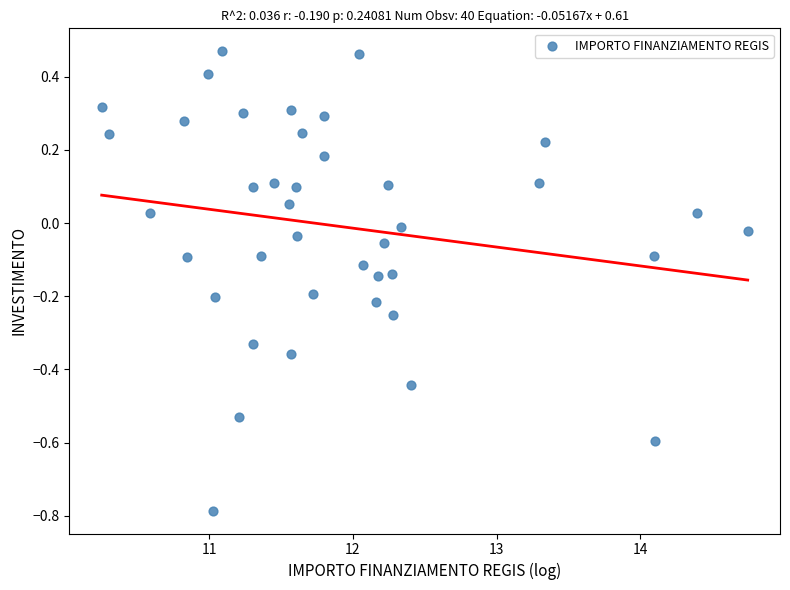

What is the range of X values (max minus min)?

4.5